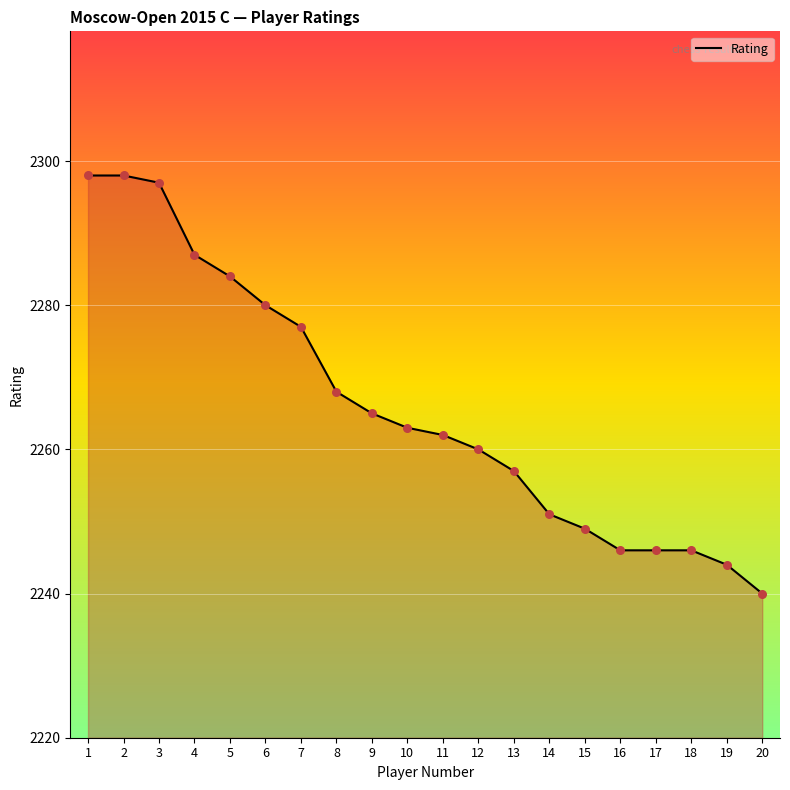

Approximately how many times larger is the value at 12 compared to 8?

1.0